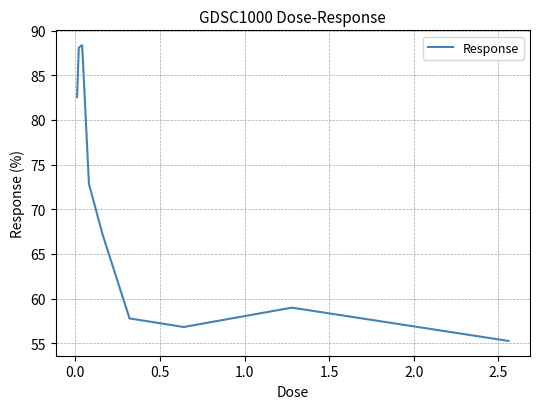

What is the difference between the maximum and minimum values?

33.1